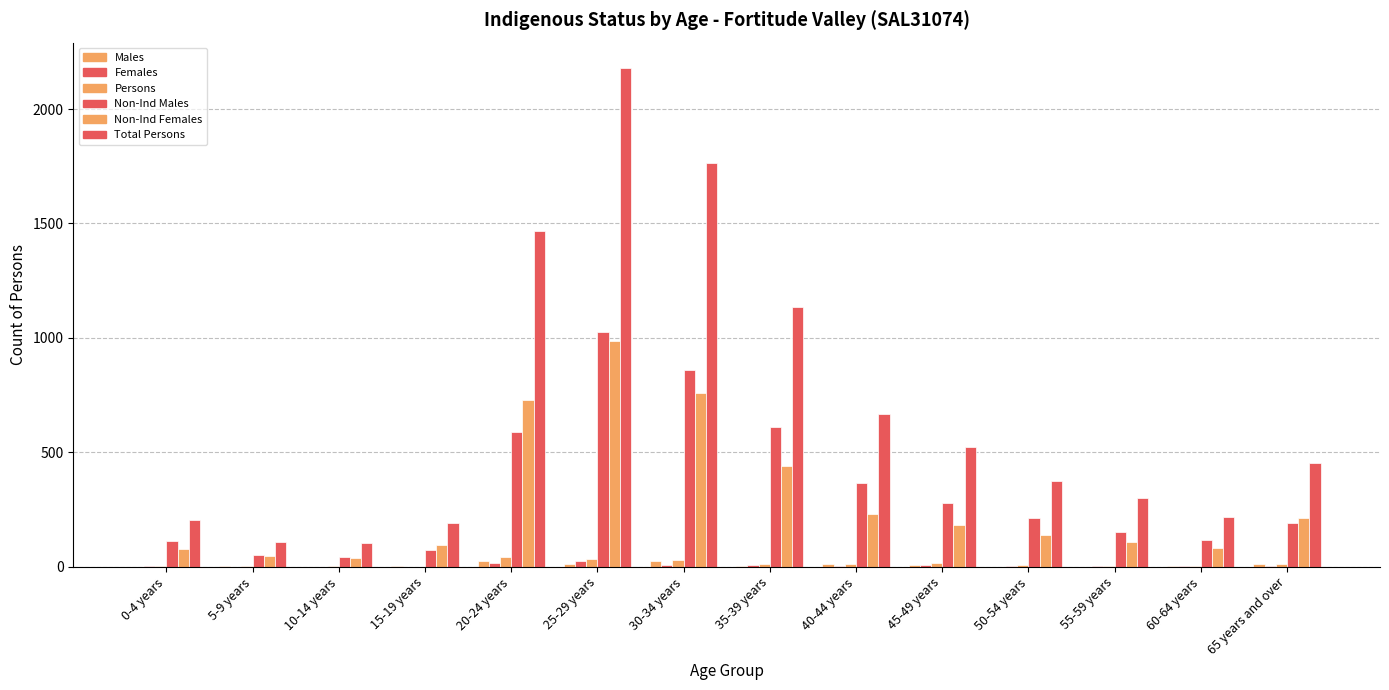

How many series are shown in this chart?

6